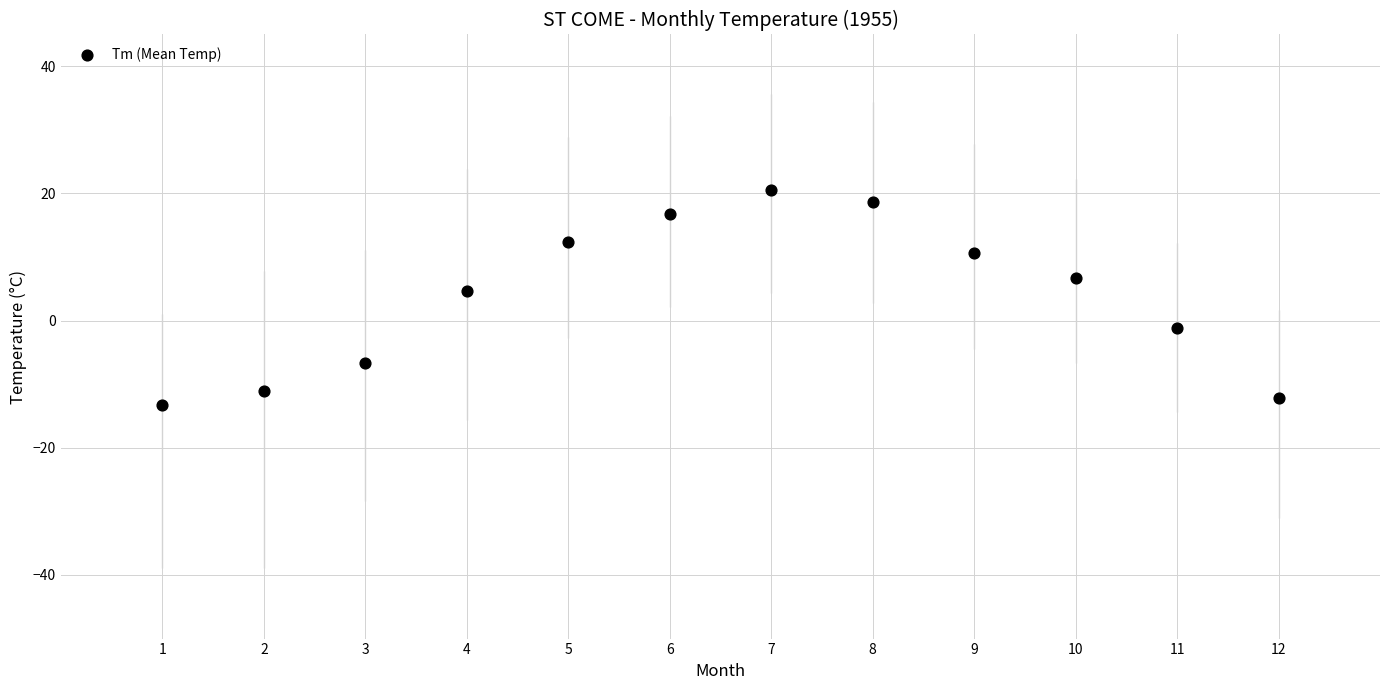

What Y value in the scatter plot is closest to 3?

4.6